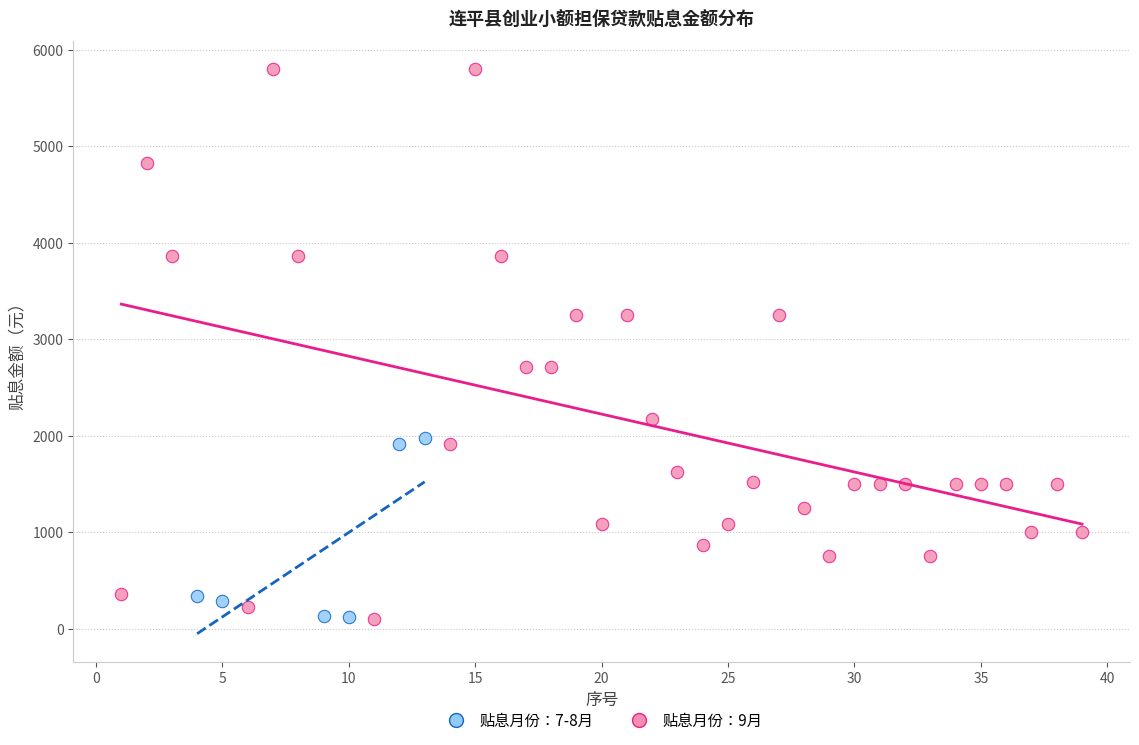

Which series has the largest Y range (max minus min)?

贴息月份：9月